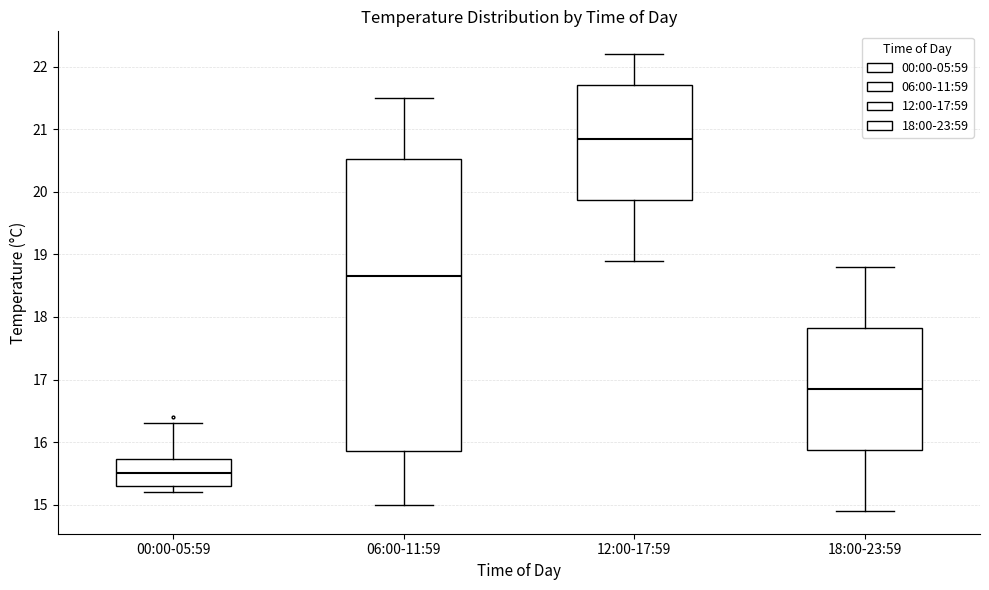

Where does the median line of the box for 00:00-05:59 sit on the y-axis? The values are not printed on the chart, so give them approximately, as read against the axis.

15.5